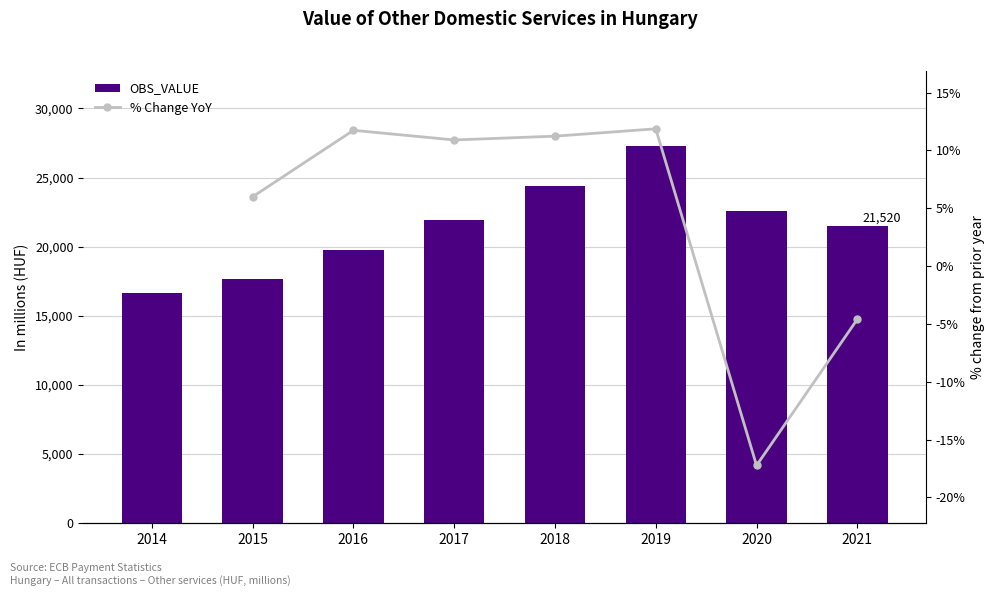

List the labels in order of value, largest first.

2019, 2018, 2020, 2017, 2021, 2016, 2015, 2014